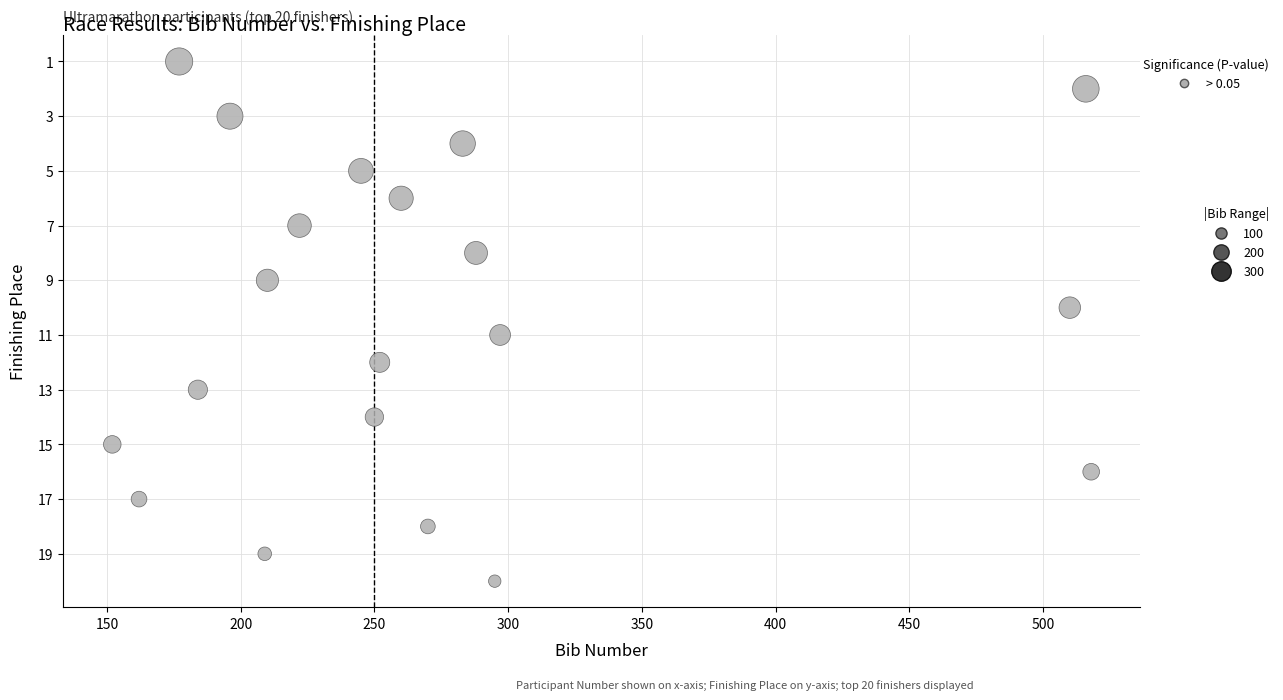

What is the range of Y values (max minus min)?

19